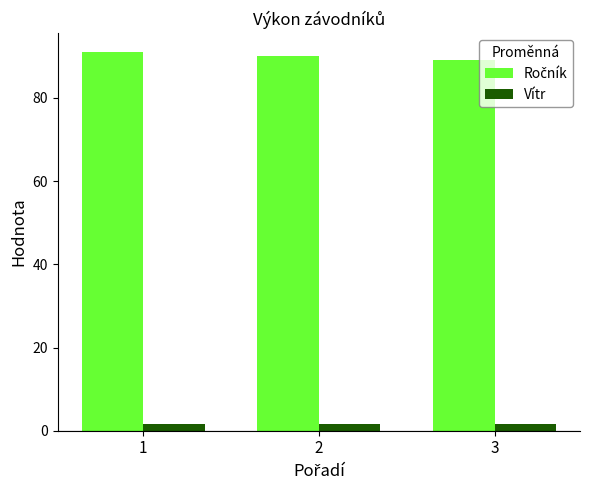

At 3, list the series in order from largest to smallest.

Ročník, Vítr